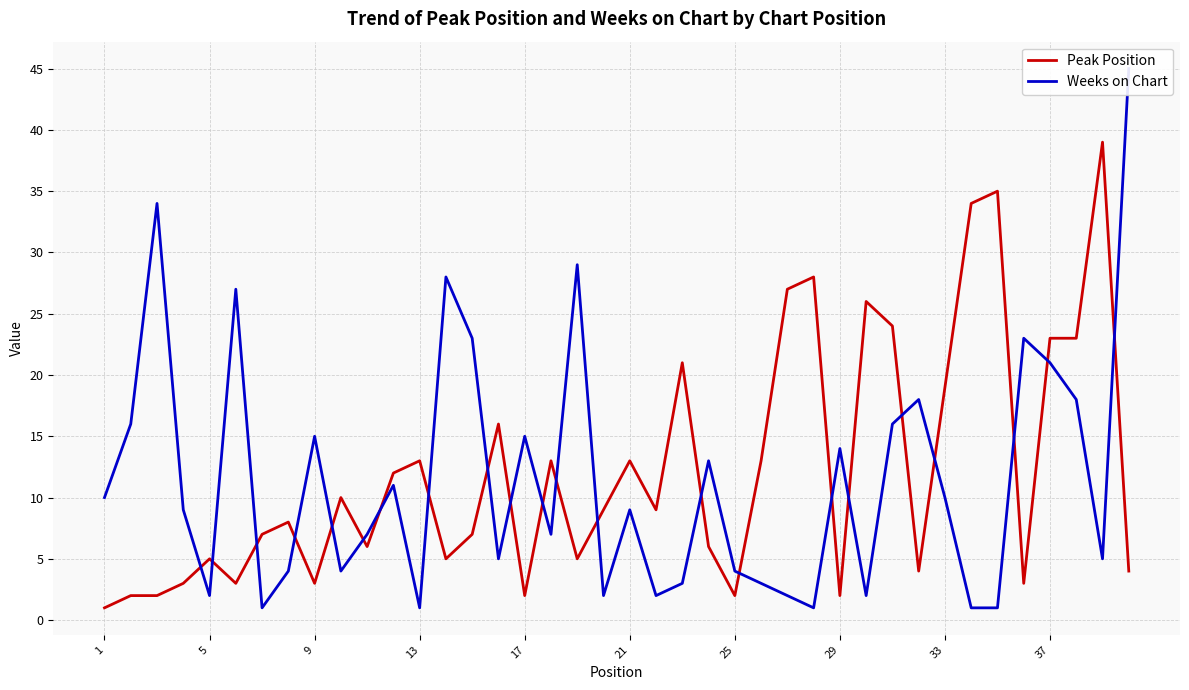

What is the highest value of the Peak Position series?

39